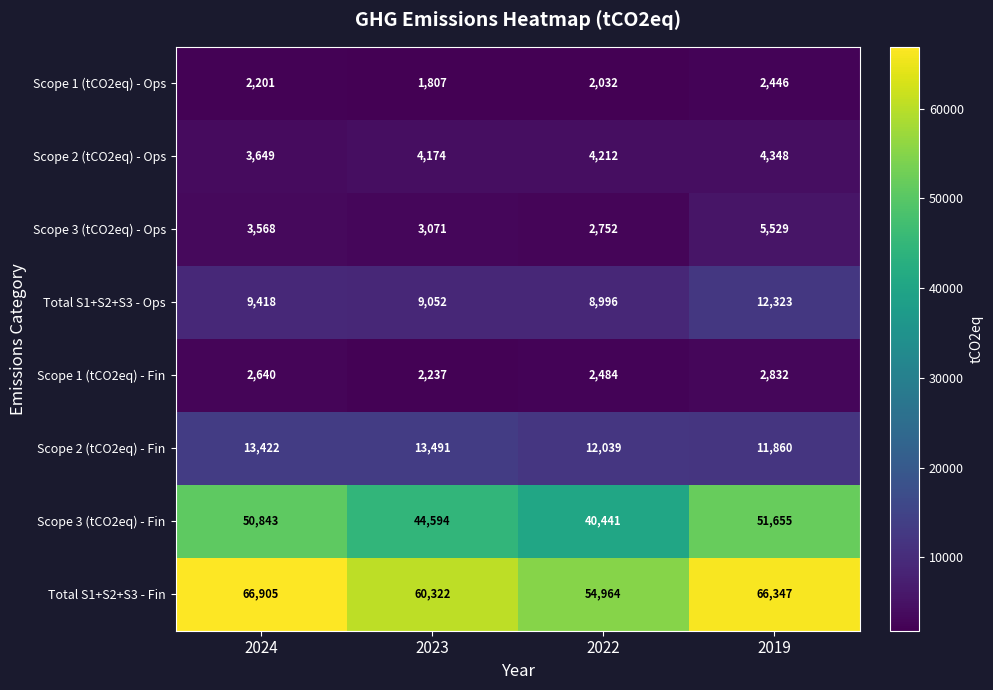

Which category has the highest value across all series?

2024